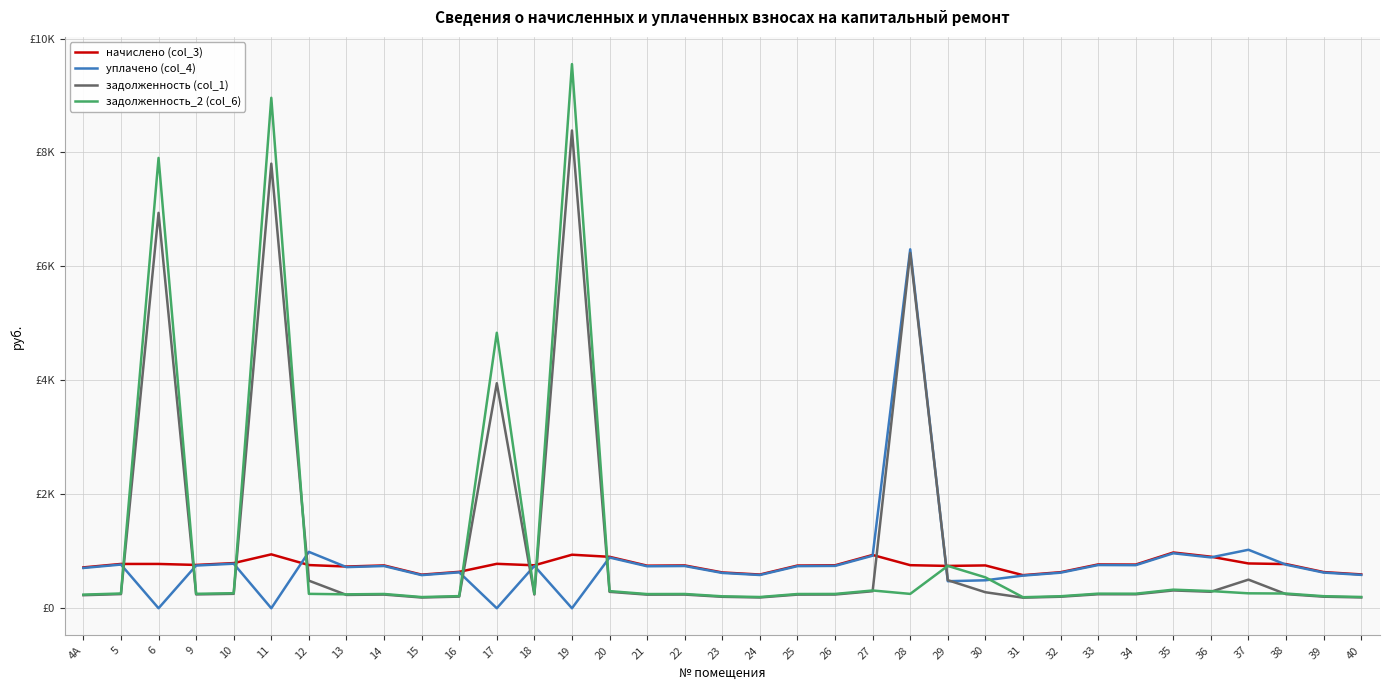

How many interior local valleys does the задолженность (col_1) series have?

9